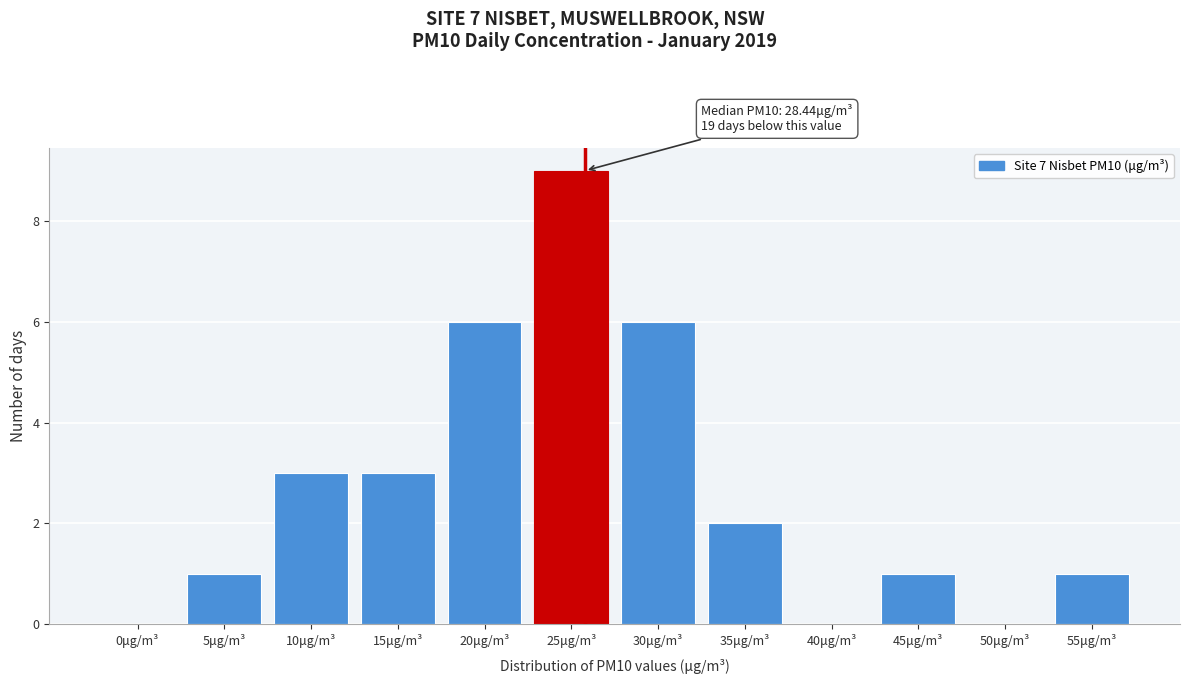

Reading right to left, list all the values displayed in this chart.

55μg/m³=1	50μg/m³=0	45μg/m³=1	40μg/m³=0	35μg/m³=2	30μg/m³=6	25μg/m³=9	20μg/m³=6	15μg/m³=3	10μg/m³=3	5μg/m³=1	0μg/m³=0